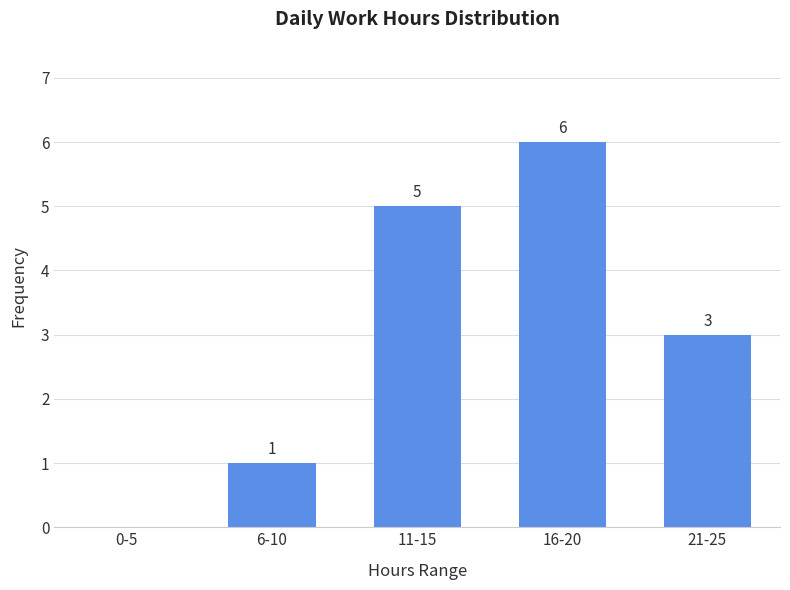

Reading left to right, list all the values displayed in this chart.

0-5=0	6-10=1	11-15=5	16-20=6	21-25=3